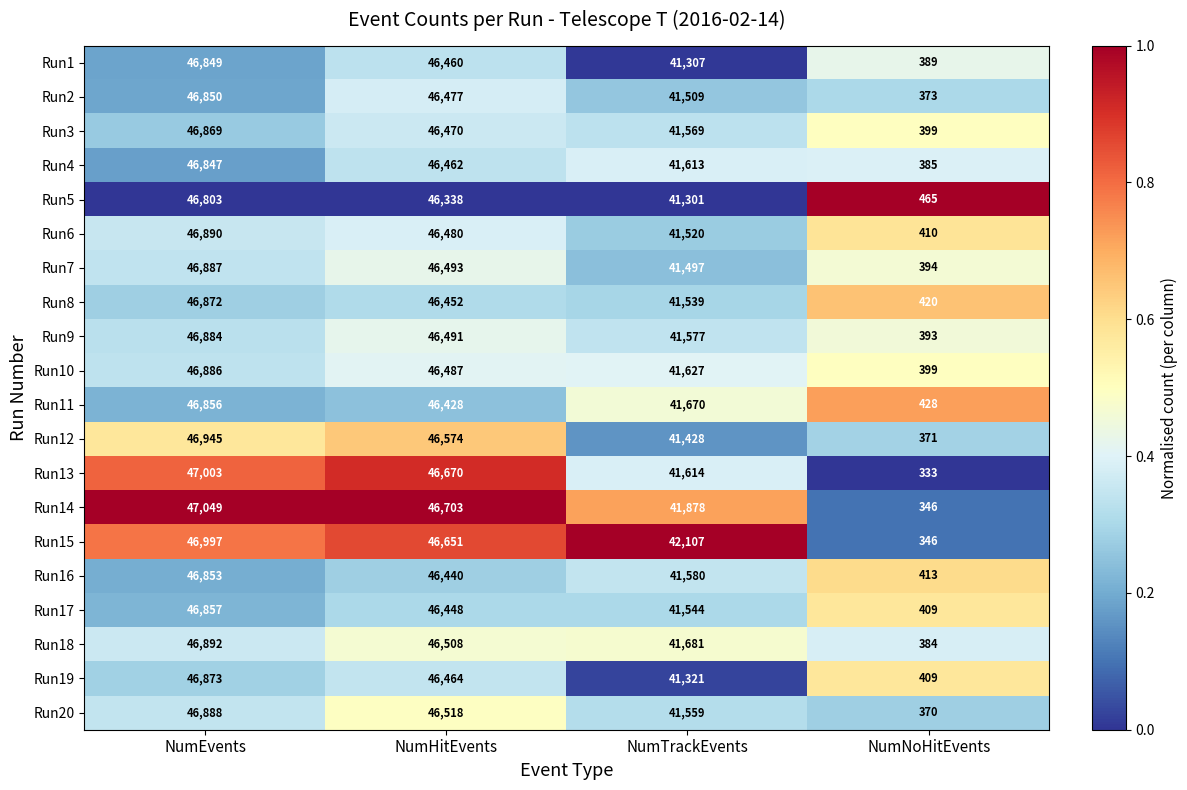

At which label does Run2 first exceed 46477?

NumEvents